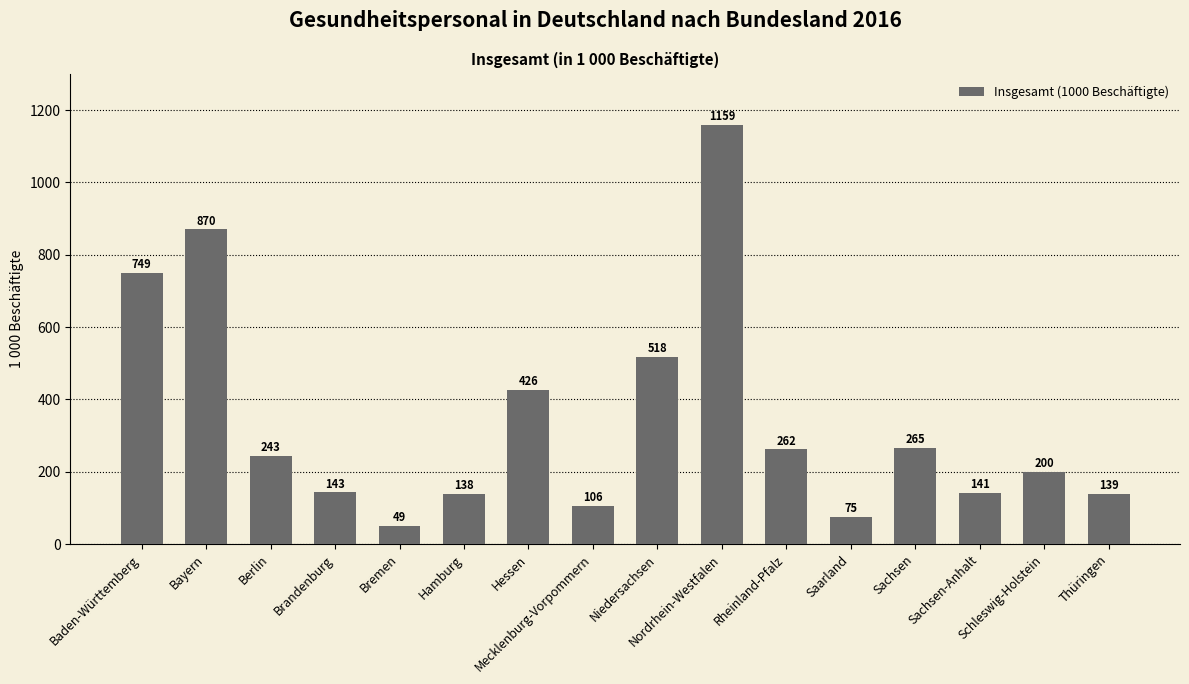

The value at Bayern is 451.8. True or false?

False